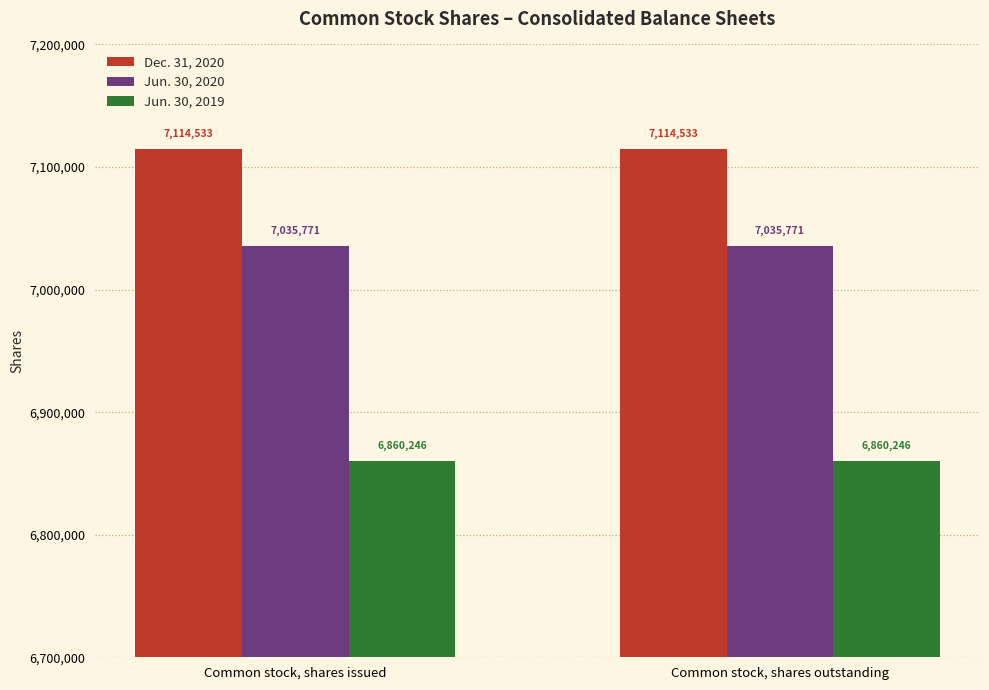

At how many categories does at least one series exceed 6910020?

2